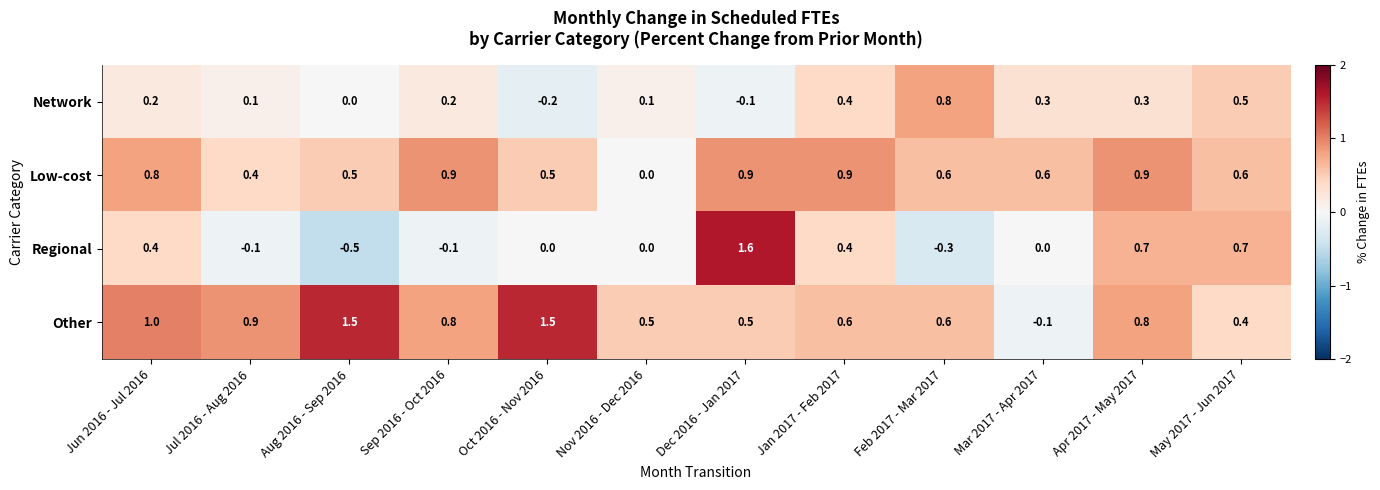

What is the difference between the maximum and minimum values in the Low-cost series?

0.9